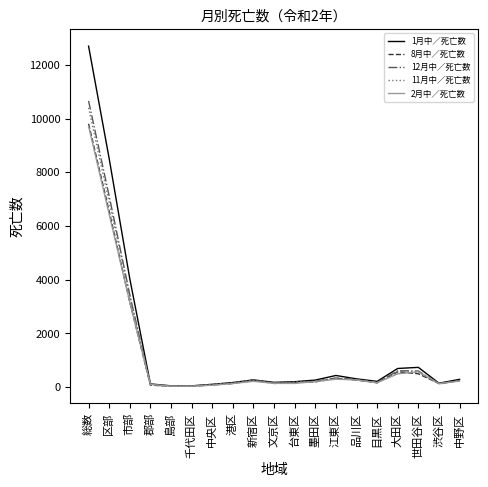

In 8月中／死亡数, how many points are higher than both neighbors (excluding endpoints)?

3